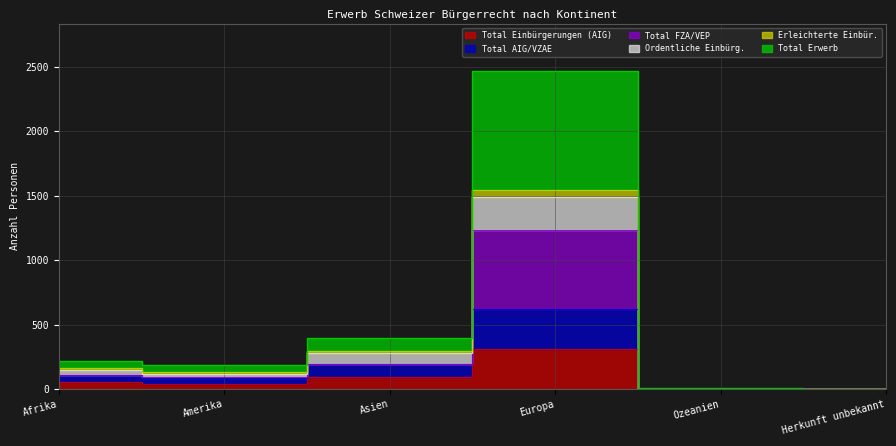

True or false: Total AIG/VZAE has a value of 84 at Amerika.

True